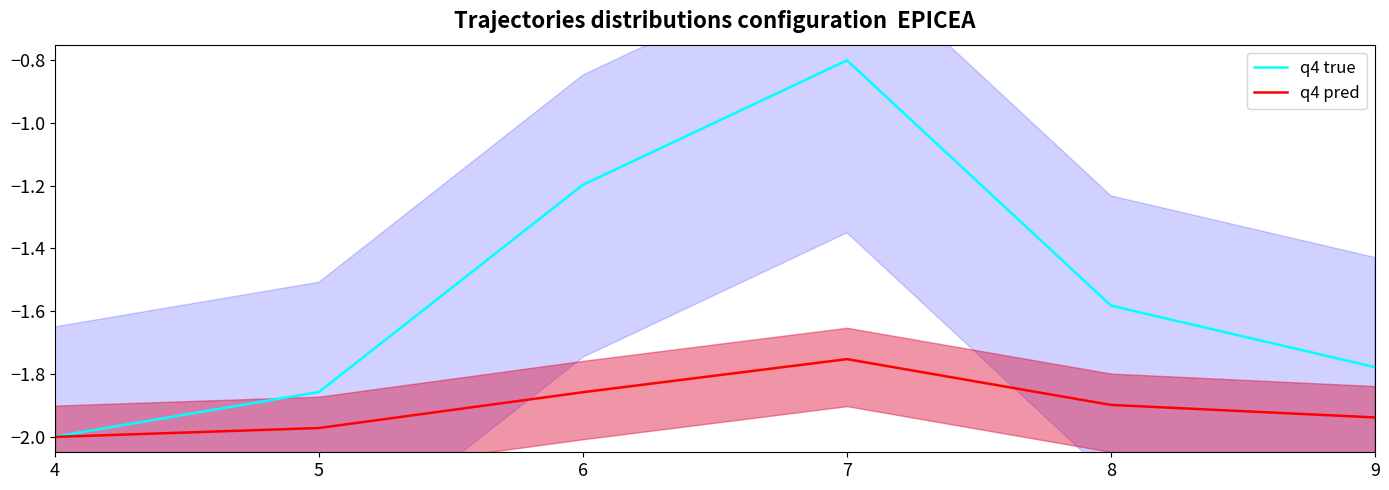

Is it true that q4 pred equals -1.9 at 9?

True